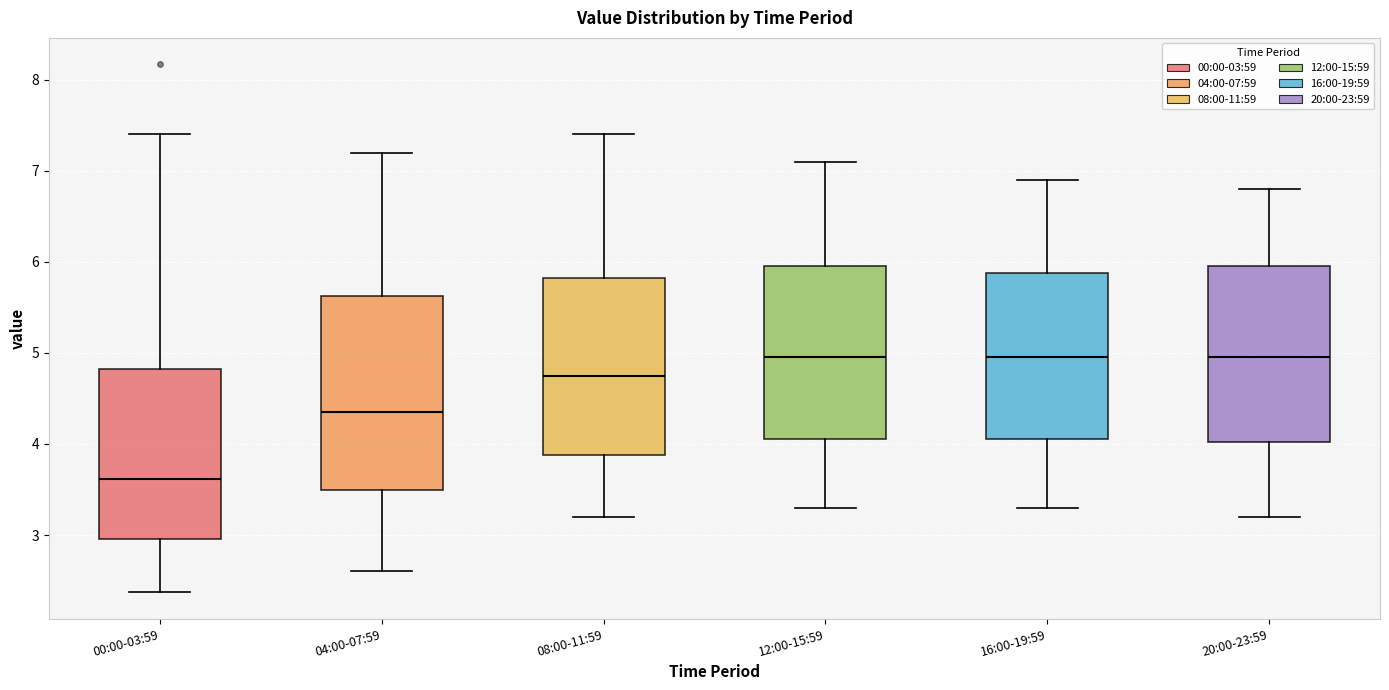

Reading left to right, transcribe this box plot: for each box, give where its median line is, the range the box spans, and where its two whiskers end, as read against the y-axis. The values are not printed on the chart, so give them approximately, as read against the axis.

00:00-03:59: median 3.6, box 3.0 to 4.8, whiskers 2.4 to 7.4
04:00-07:59: median 4.4, box 3.5 to 5.6, whiskers 2.6 to 7.2
08:00-11:59: median 4.8, box 3.9 to 5.8, whiskers 3.2 to 7.4
12:00-15:59: median 5.0, box 4.1 to 6.0, whiskers 3.3 to 7.1
16:00-19:59: median 5.0, box 4.1 to 5.9, whiskers 3.3 to 6.9
20:00-23:59: median 5.0, box 4.0 to 6.0, whiskers 3.2 to 6.8